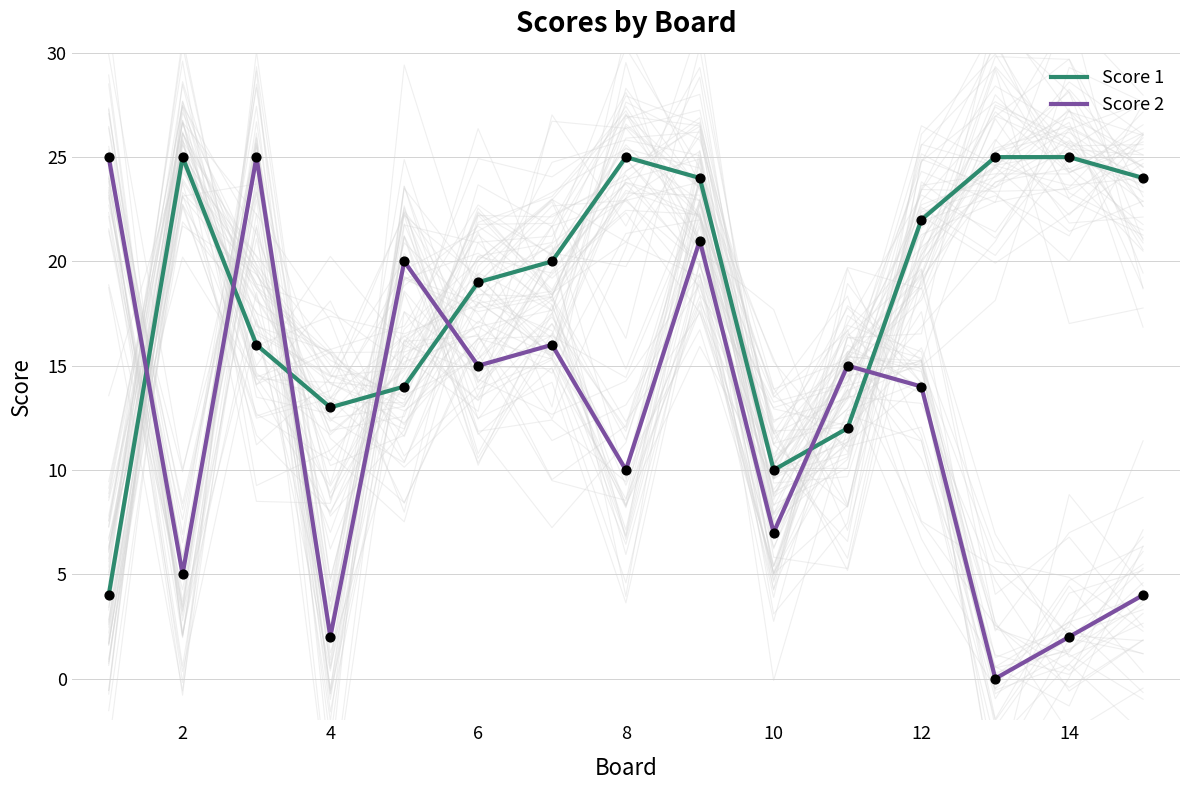

True or false: Score 2 and Score 1 intersect in this chart.

True